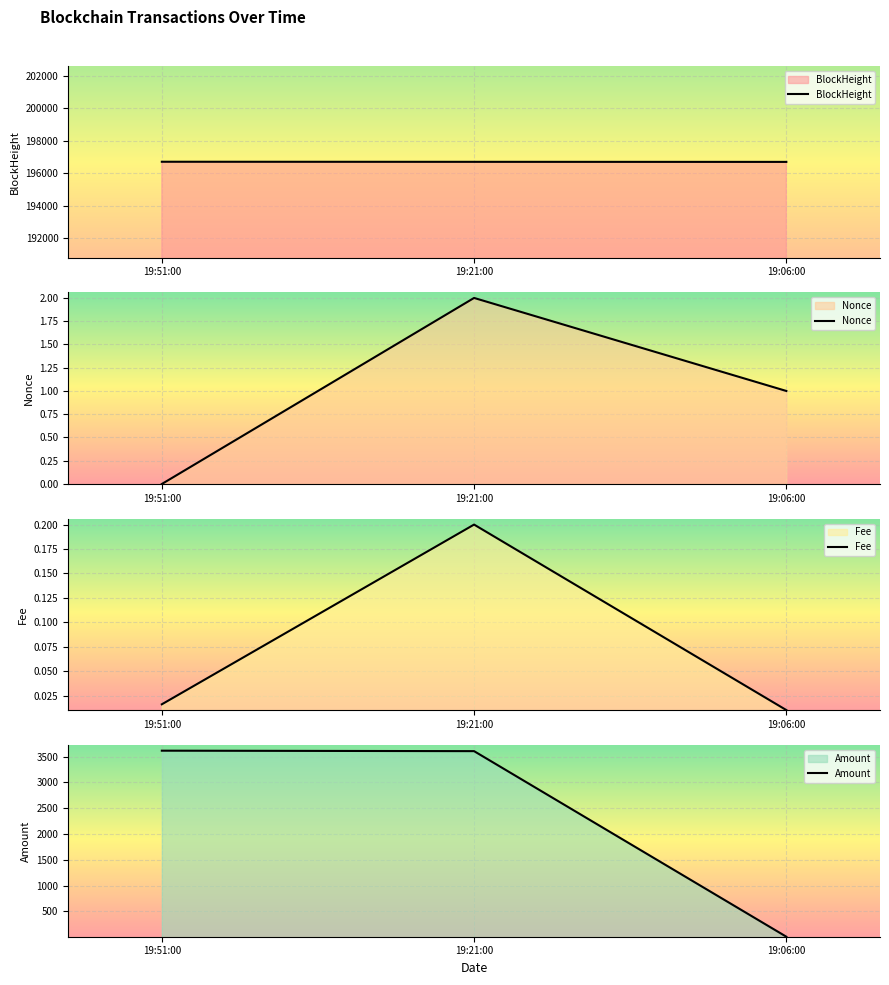

What is the label of the 3rd point from the left?

19:06:00